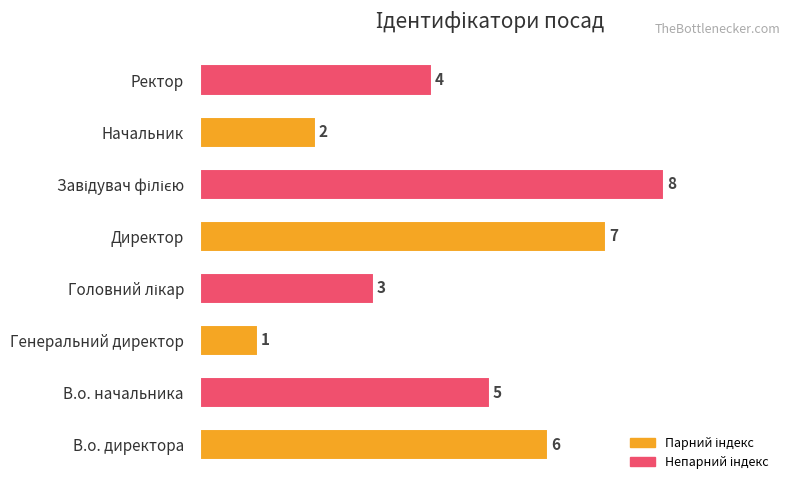

What is the minimum value shown in the chart?

1